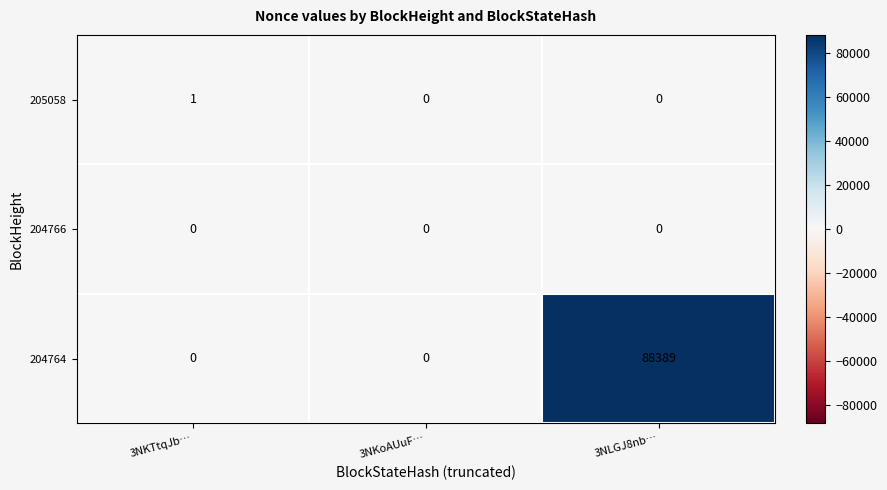

At how many categories does at least one series exceed 19371?

1